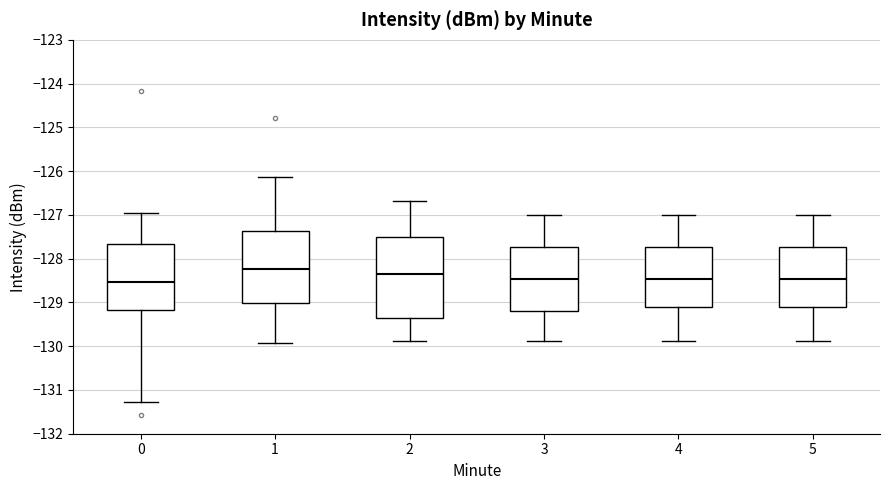

Which box has the highest median line?

1